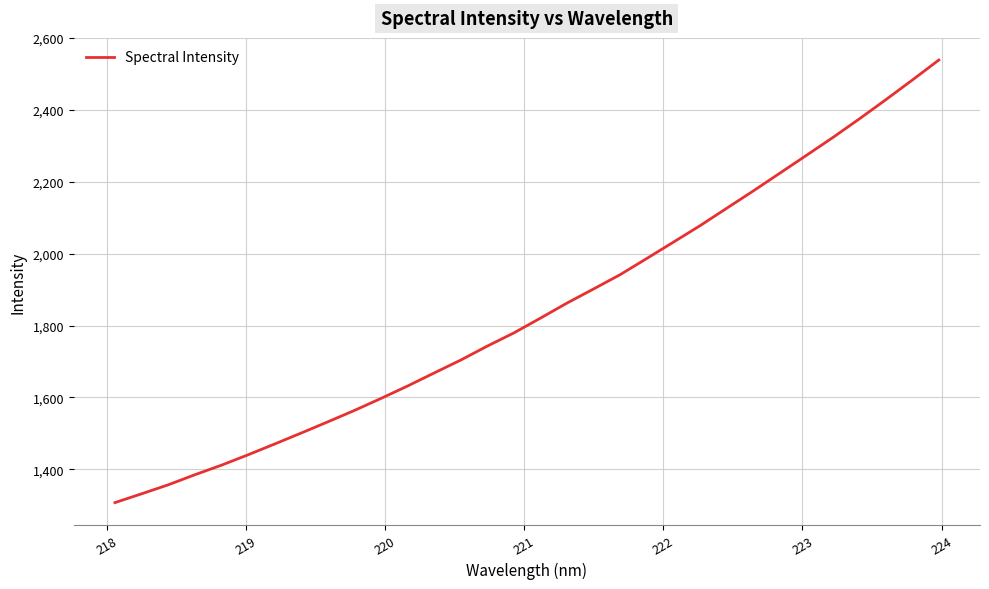

What is the difference between the second highest and second lowest values?

1150.8